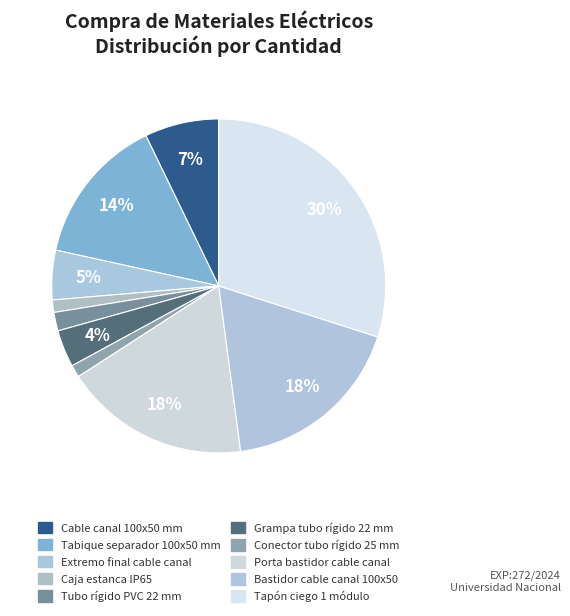

Rank the categories by value from highest to lowest.

Tapón ciego 1 módulo, Porta bastidor cable canal, Bastidor cable canal 100x50, Tabique separador 100x50 mm, Cable canal 100x50 mm, Extremo final cable canal, Grampa tubo rígido 22 mm, Tubo rígido PVC 22 mm, Caja estanca IP65, Conector tubo rígido 25 mm